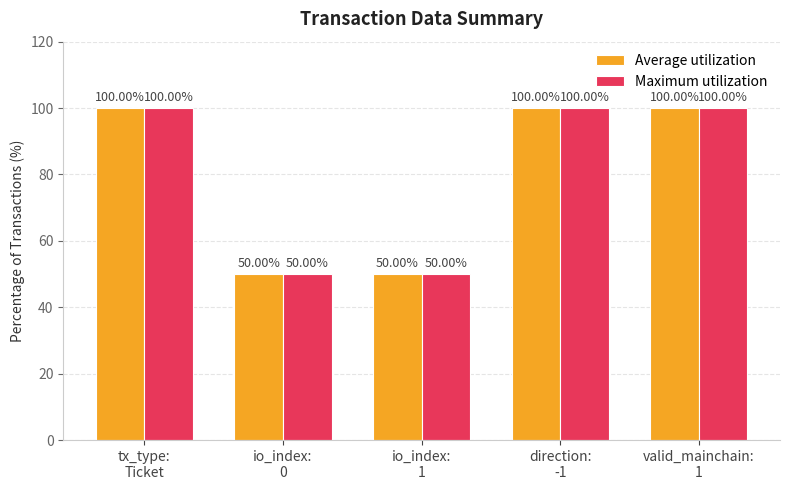

Reading left to right, extract all data points from this chart.

Average utilization: 100	50	50	100	100
Maximum utilization: 100	50	50	100	100